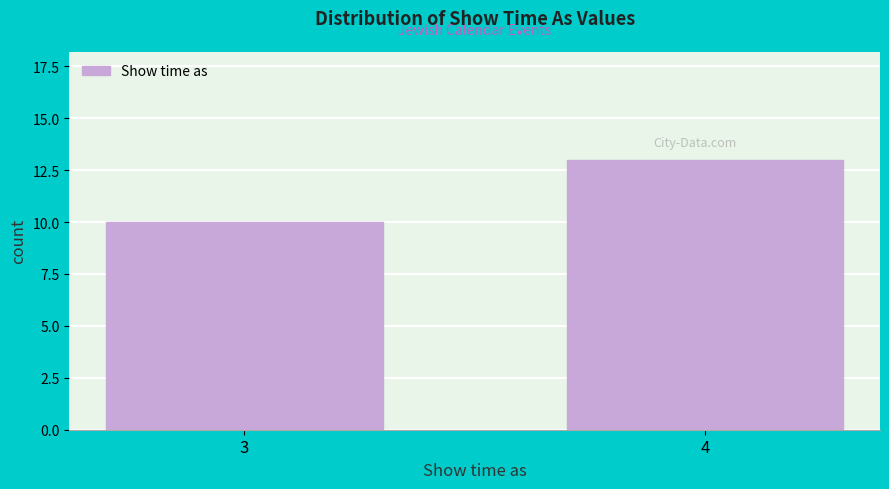

Reading right to left, transcribe all the data shown in this chart.

13	10